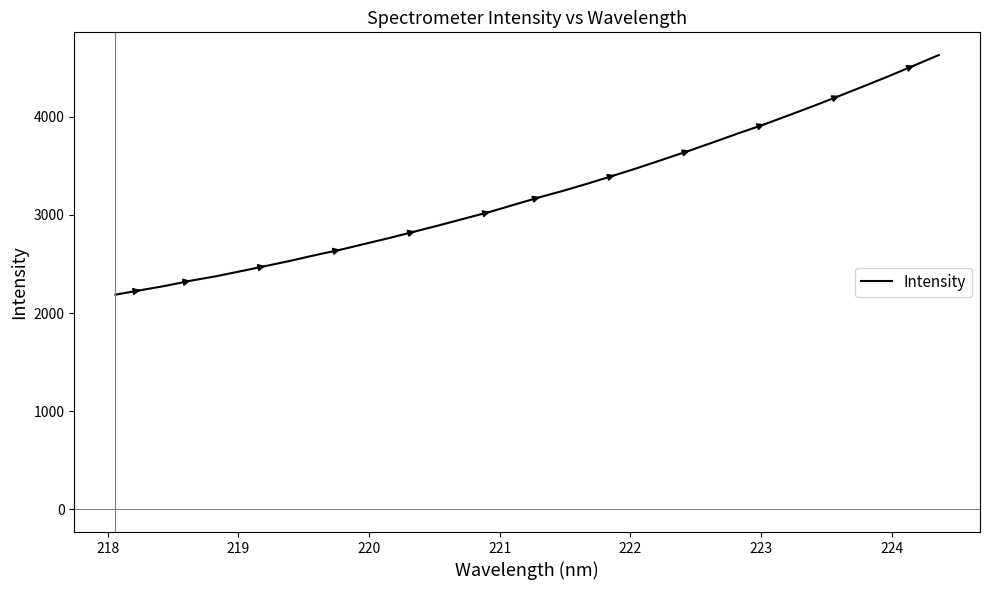

What is the average value?

3234.0